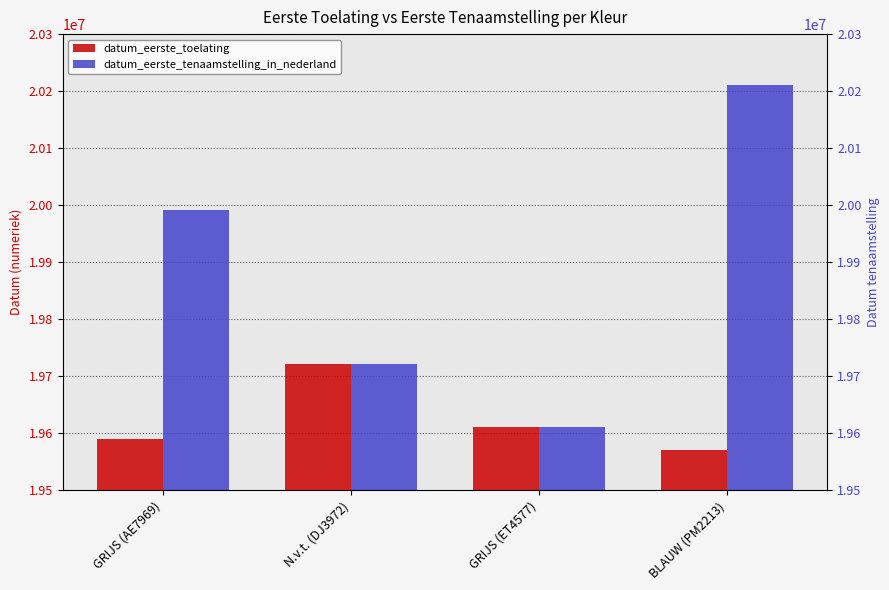

What is the label of the 1st bar from the right?

BLAUW (PM2213)